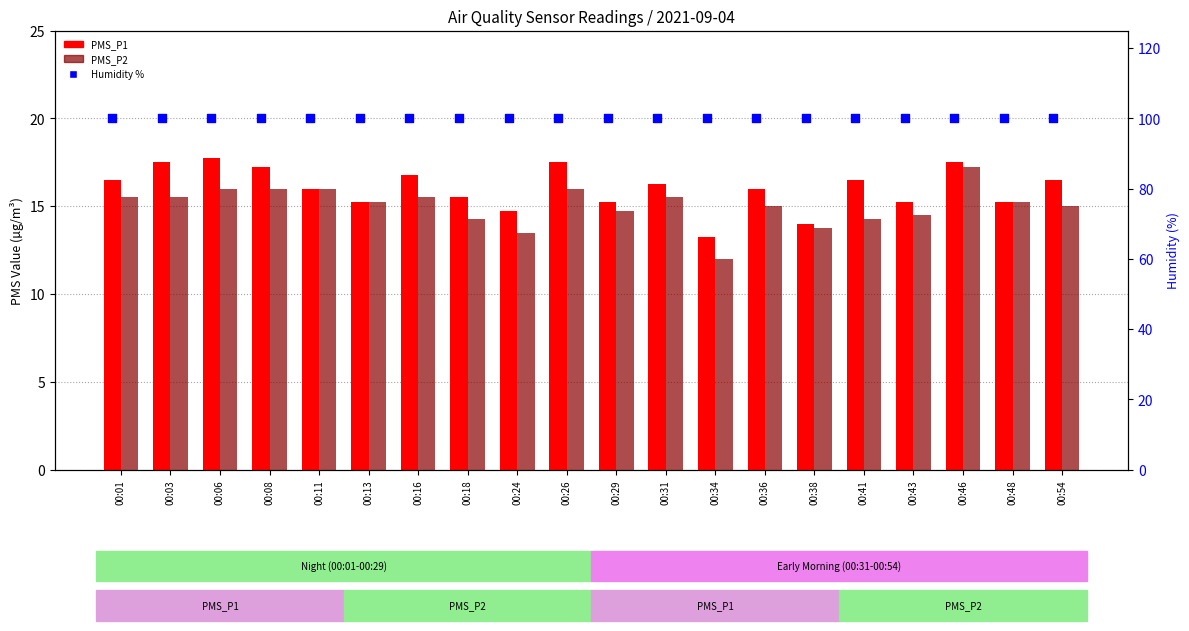

Which series contains the lowest Y value?

PMS_P2